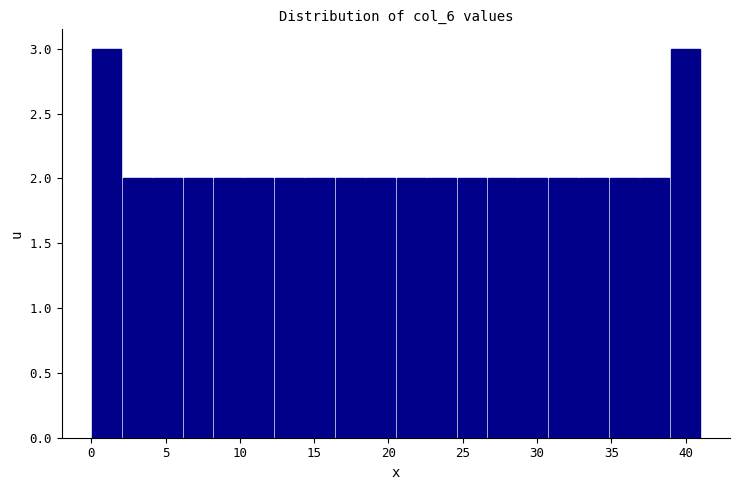

What is the height of the bar covering 24.60 to 26.65 on the x-axis? Neither the bar edges nor the heights are printed on the chart, so give them approximately, as read against the axes.

2